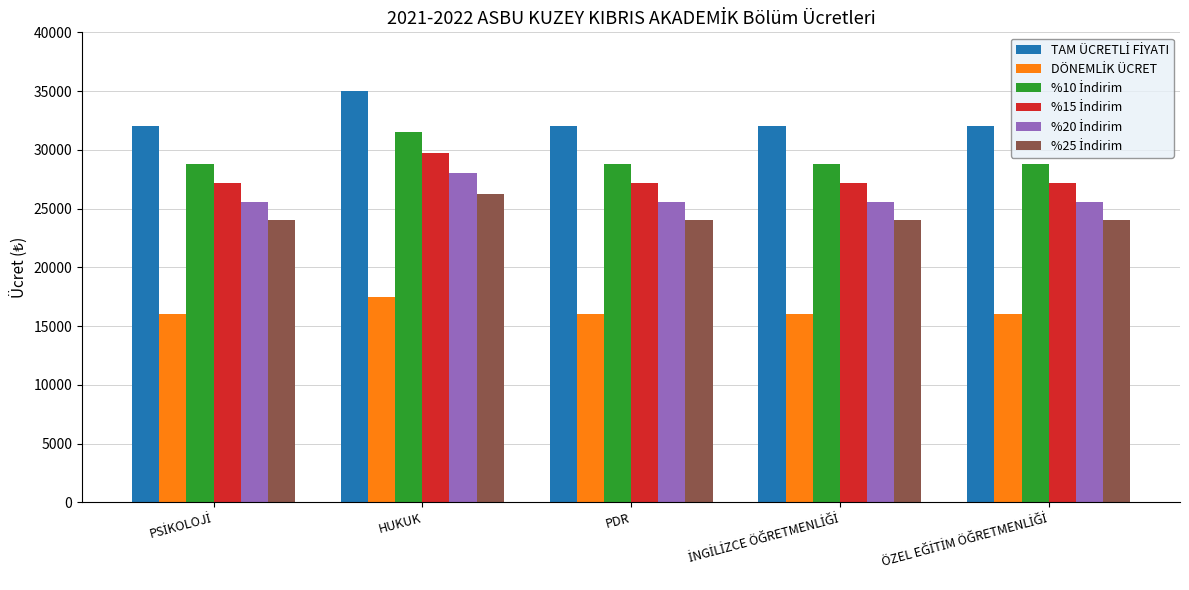

How many distinct data groups are displayed?

6